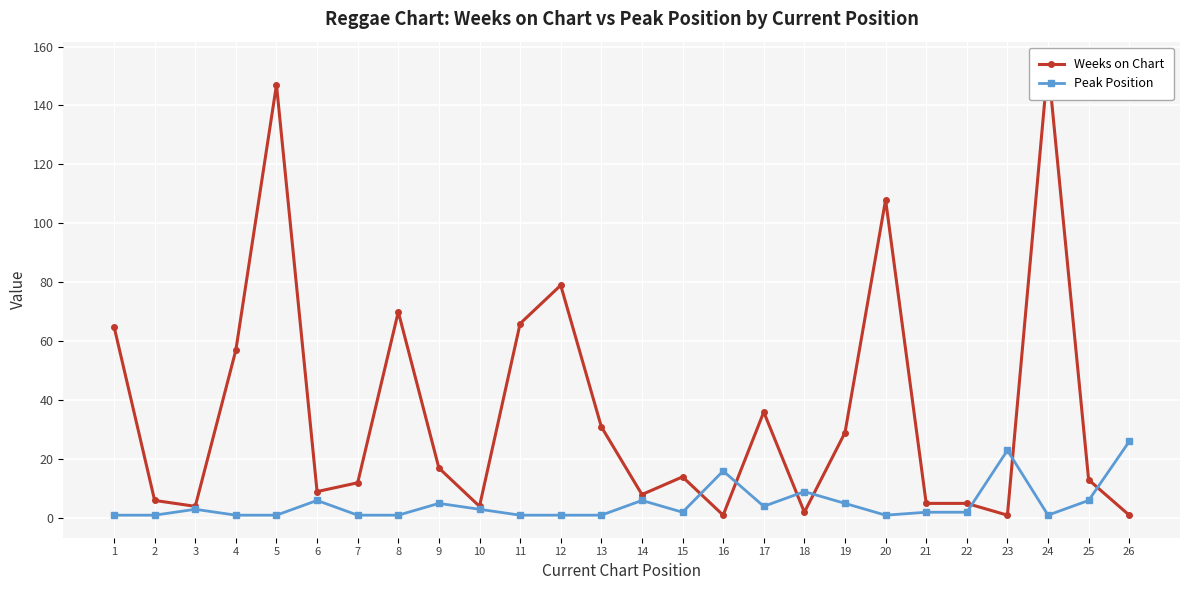

Rank the series by their average value, from highest to lowest.

Weeks on Chart, Peak Position